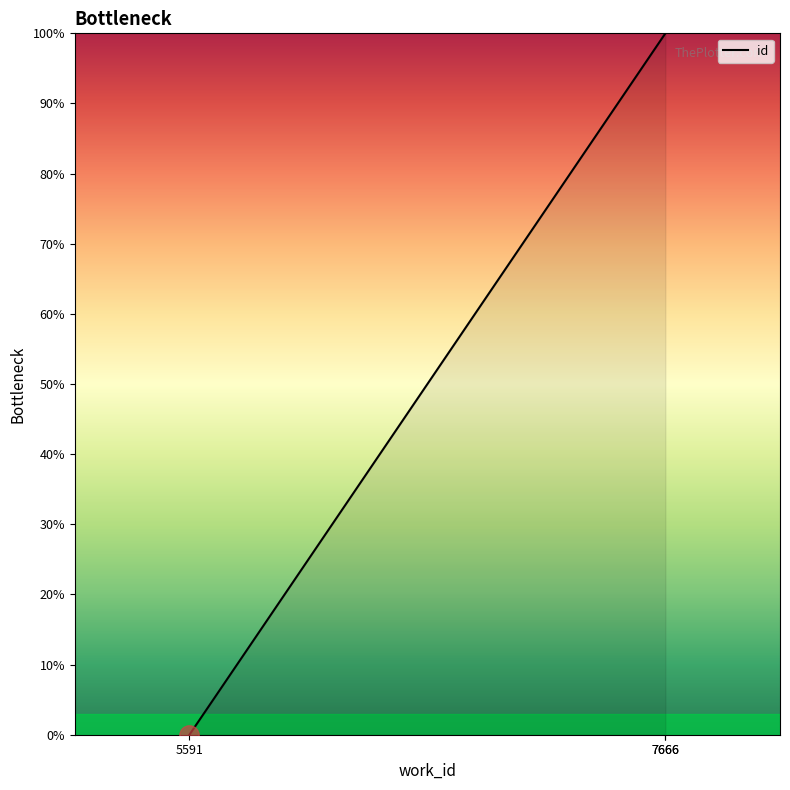

Where does the data first go above 99?

7666